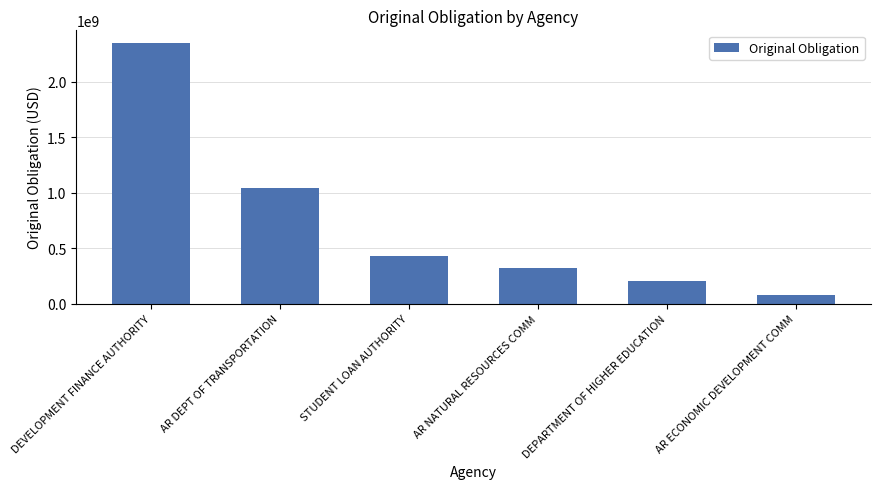

At which label does the data first exceed 428200000?

DEVELOPMENT FINANCE AUTHORITY